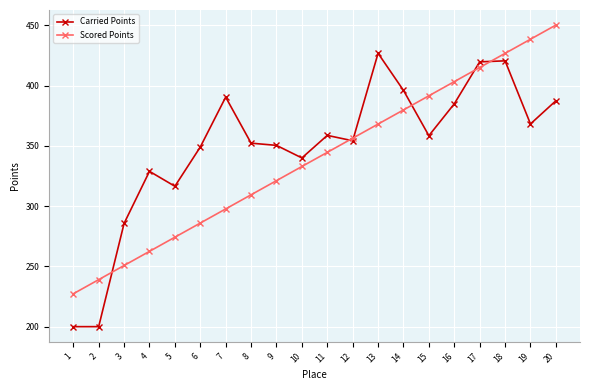

True or false: Carried Points has more than 1 points higher than both neighbors.

True